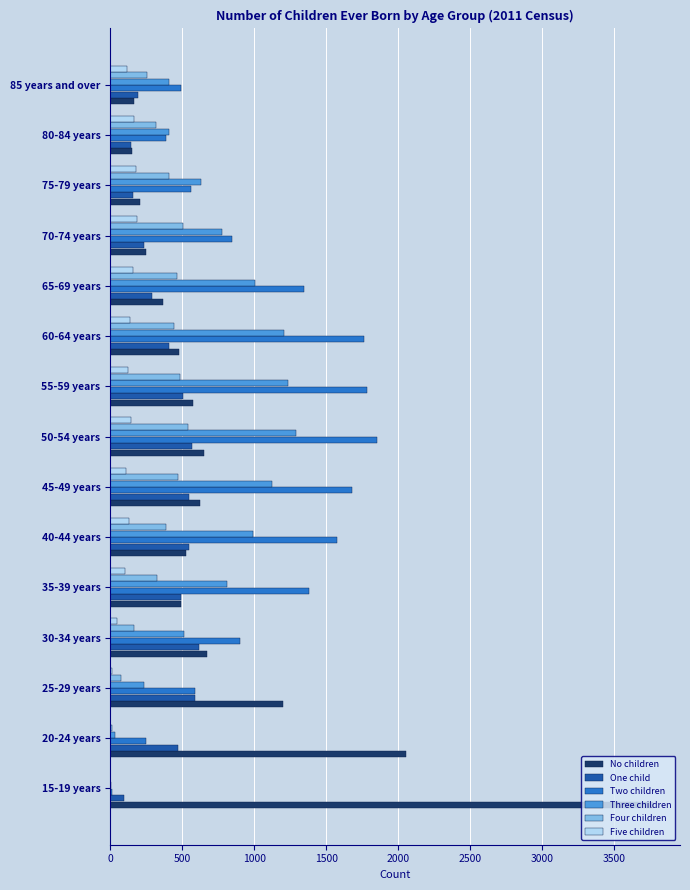

Where is No children nearest to the value 1960?

20-24 years